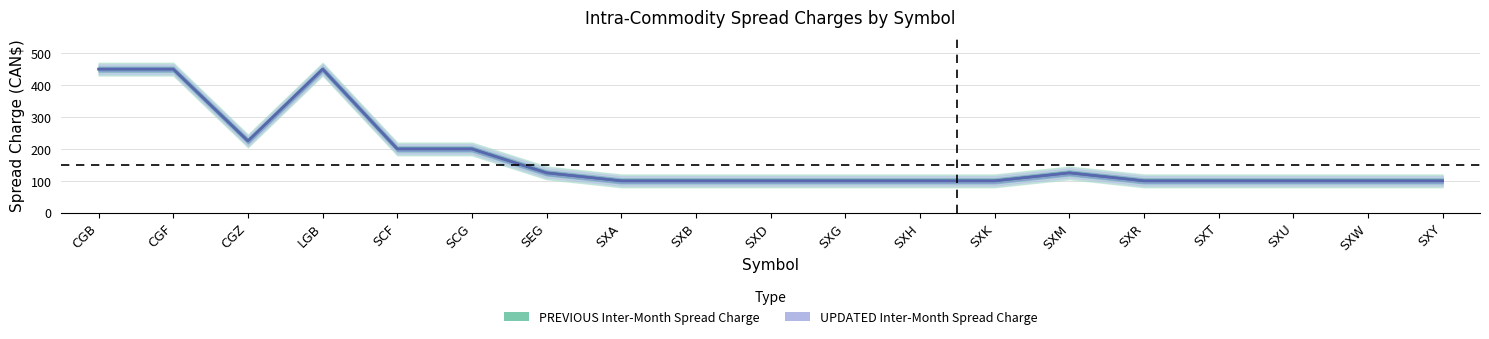

At which category is the sum across all series the highest?

CGB